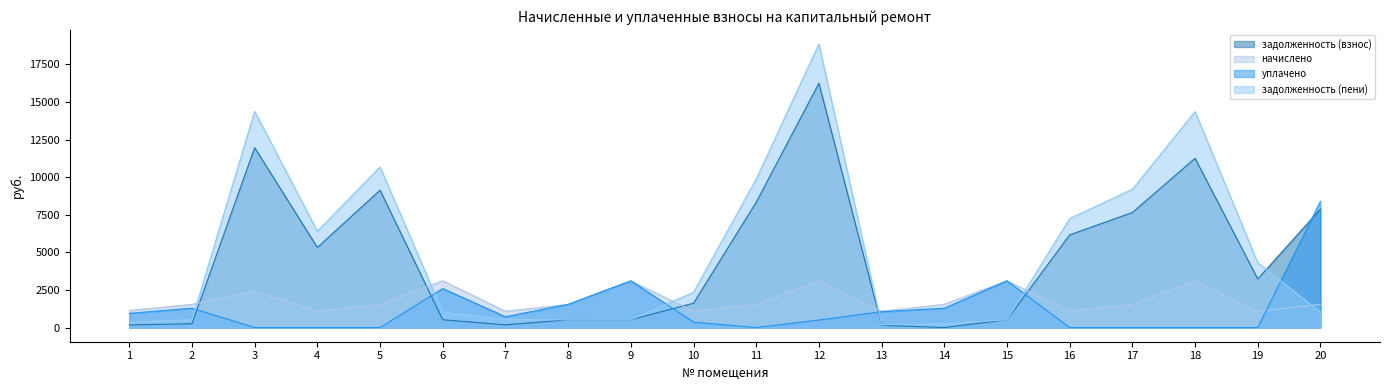

Which label corresponds to the smallest value in the chart?

14